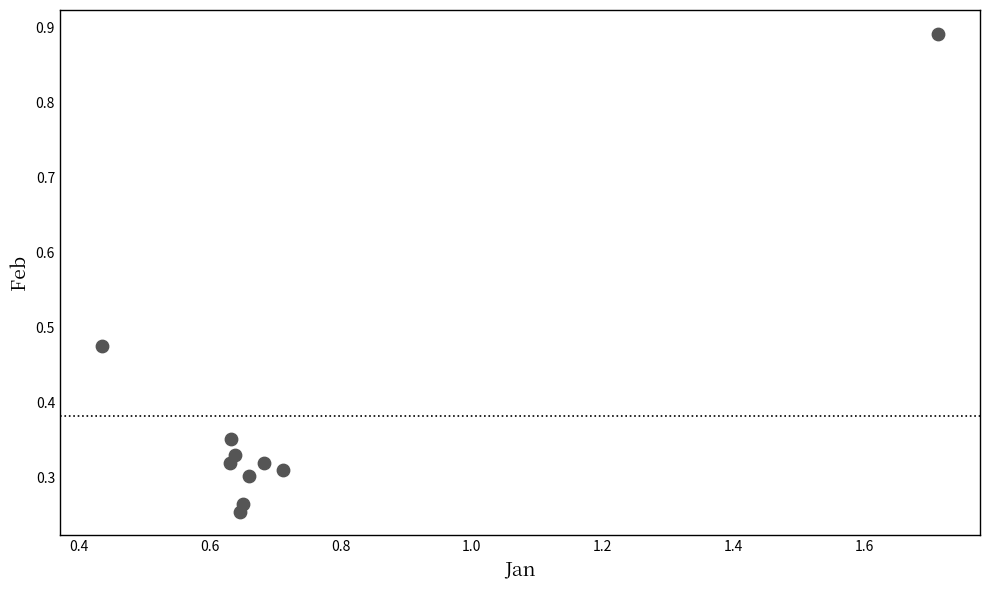

What is the range of Y values (max minus min)?

0.6